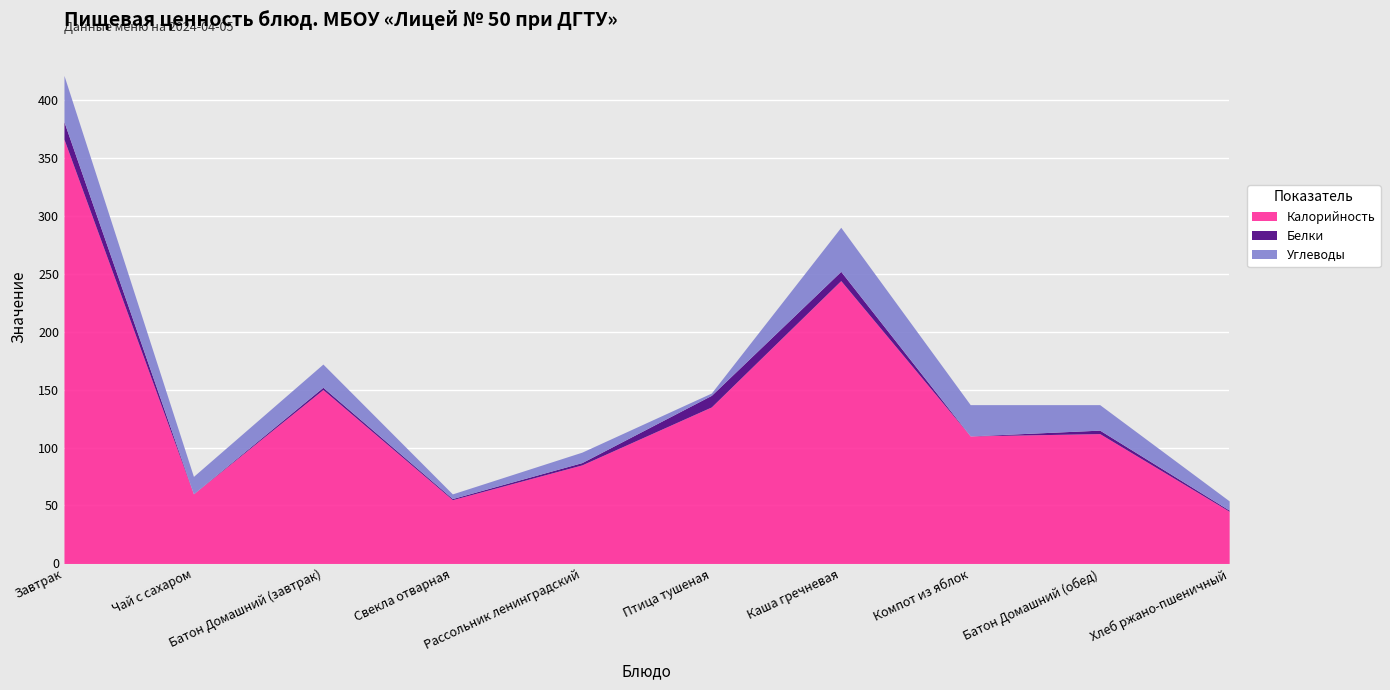

What is the maximum value for Калорийность?

366.0